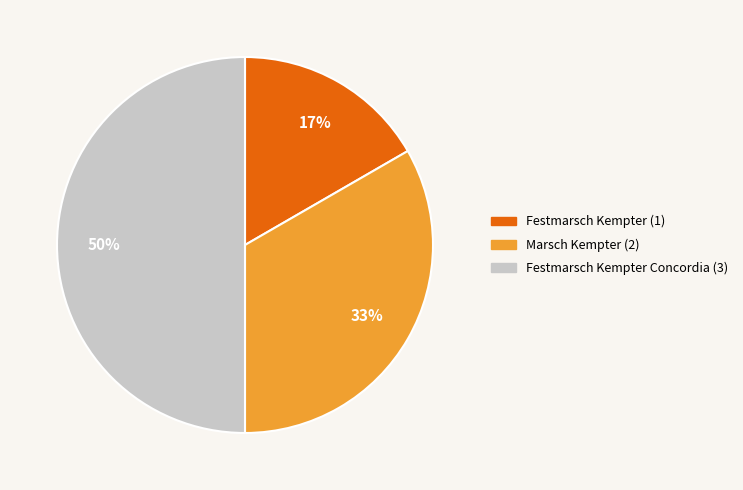

To the nearest percent, what is the difference between the largest and smallest slice percentages?

33%